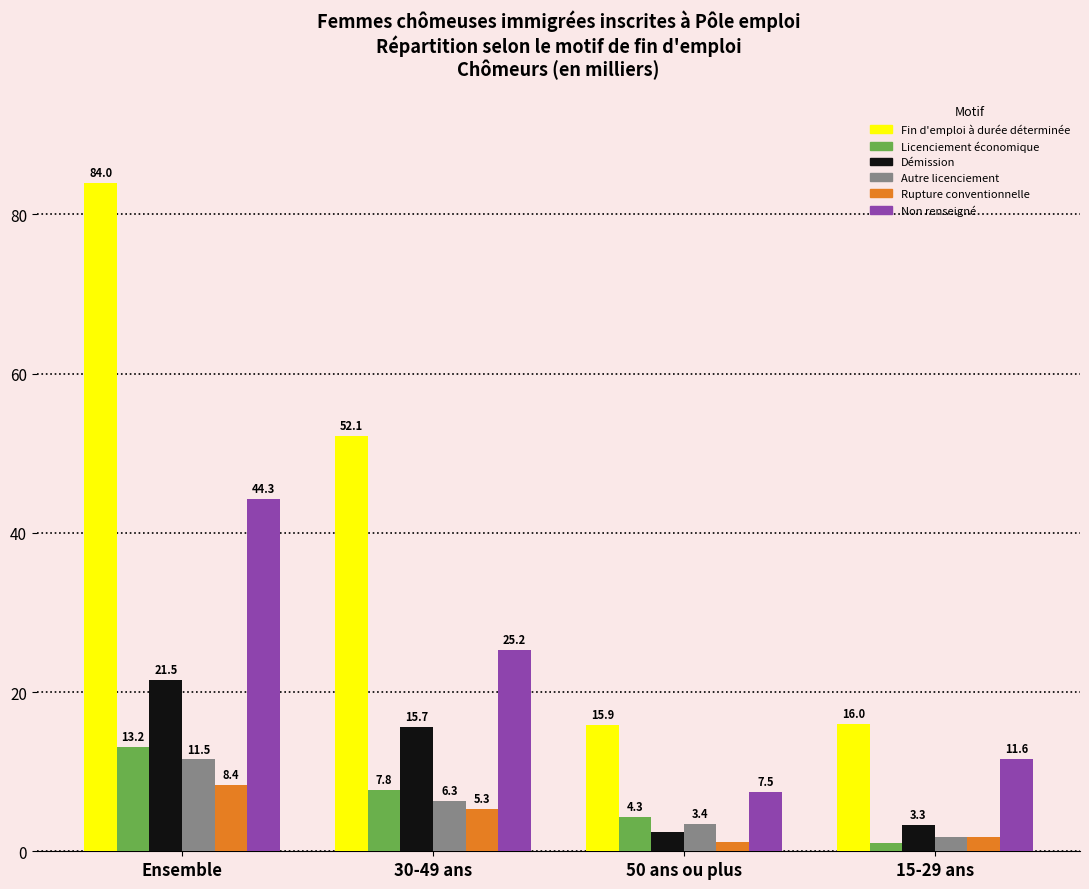

At which category is the sum across all series the highest?

Ensemble